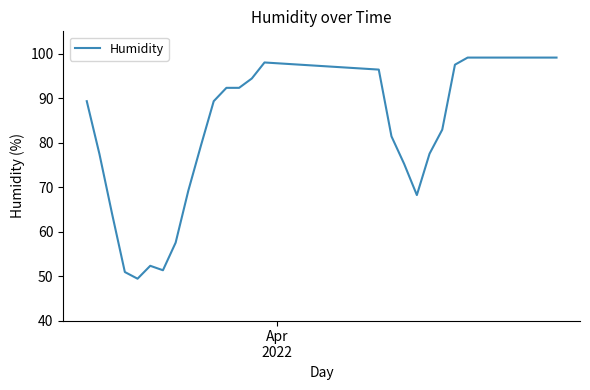

What is the difference between the maximum and minimum values?

49.7